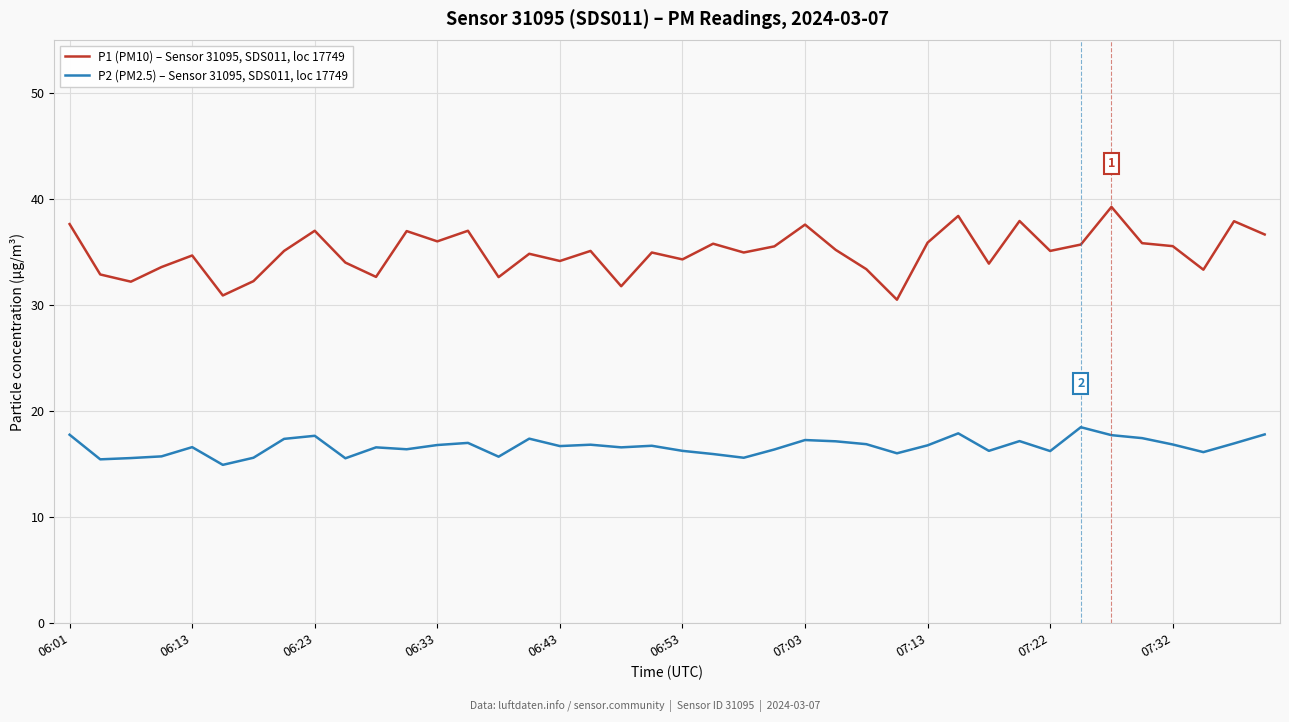

Which series has the widest spread of values?

P1 (PM10) – Sensor 31095, SDS011, loc 17749